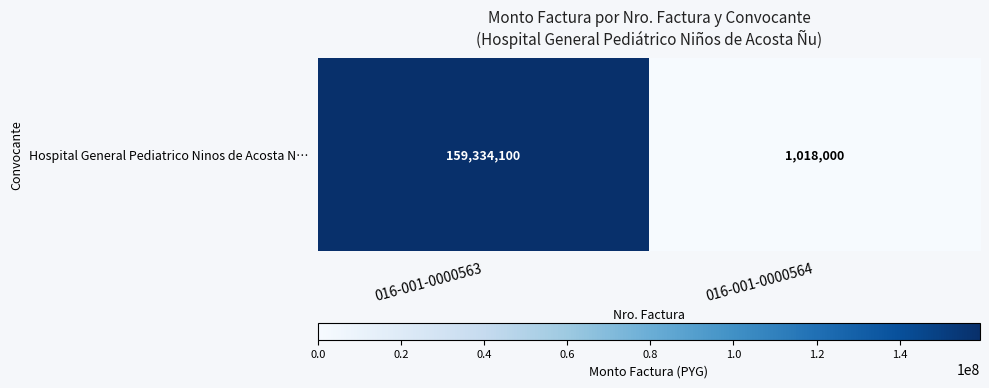

Between 016-001-0000564 and 016-001-0000563, which is larger?

016-001-0000563